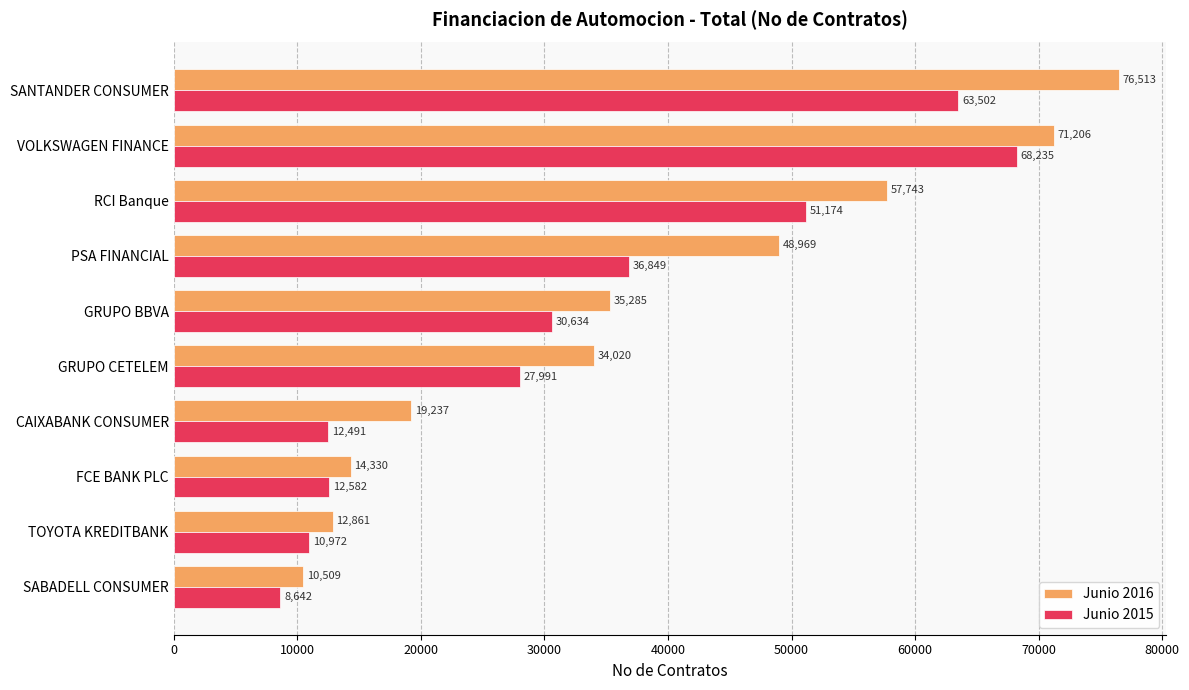

What is the approximate value of Junio 2016 at SABADELL CONSUMER?

10509.0